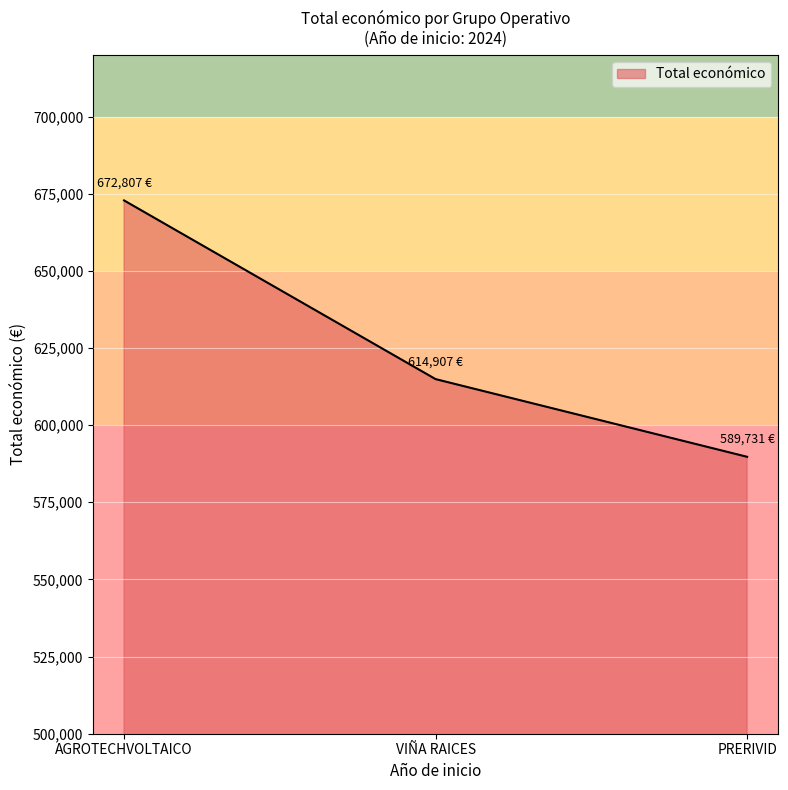

What is the average value?

625815